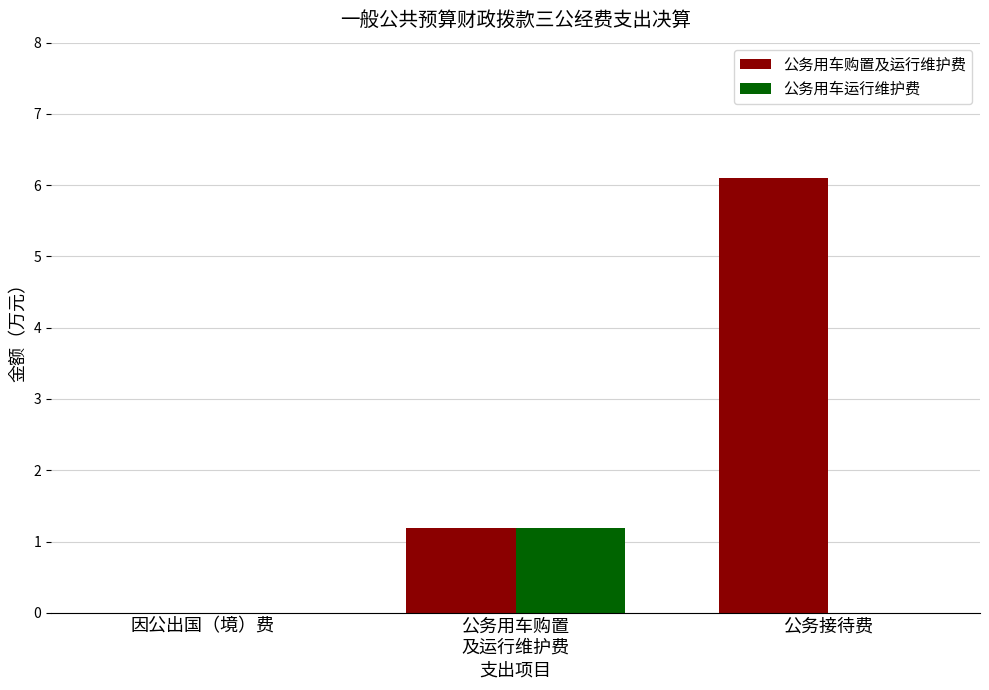

What is the sum of all 公务用车运行维护费 values?

1.2